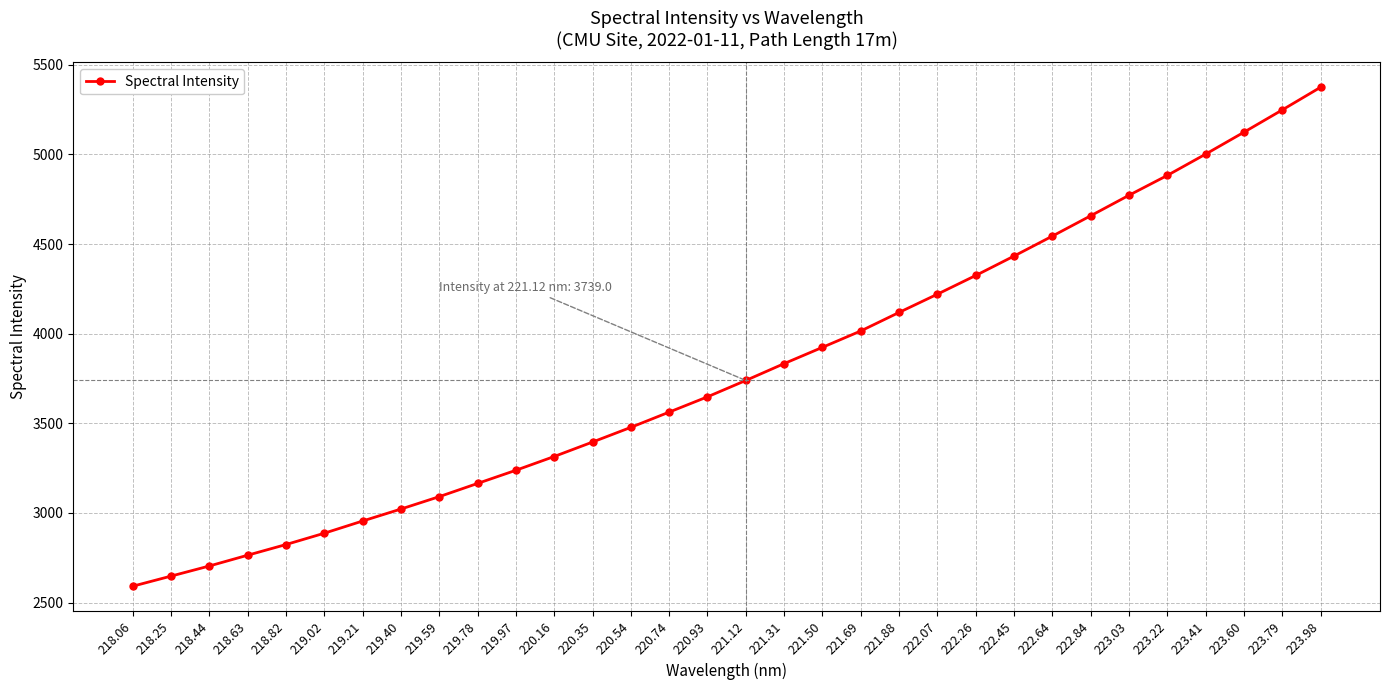

What value does the data have at 223.22?

4883.1